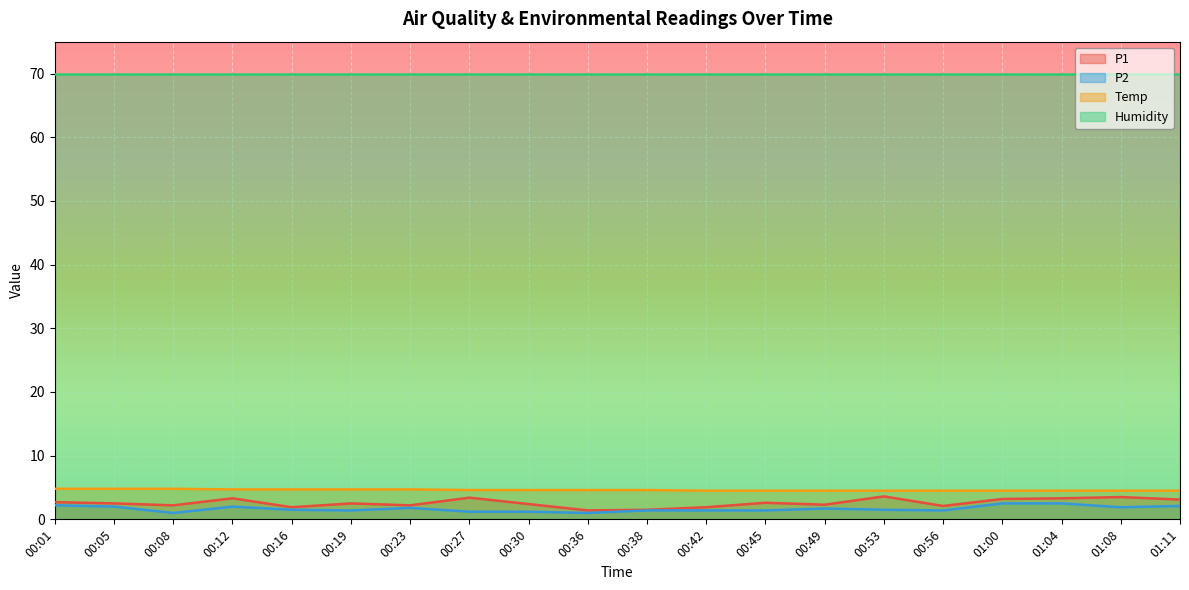

Between 00:12 and 01:00, which series saw the biggest shift?

P2